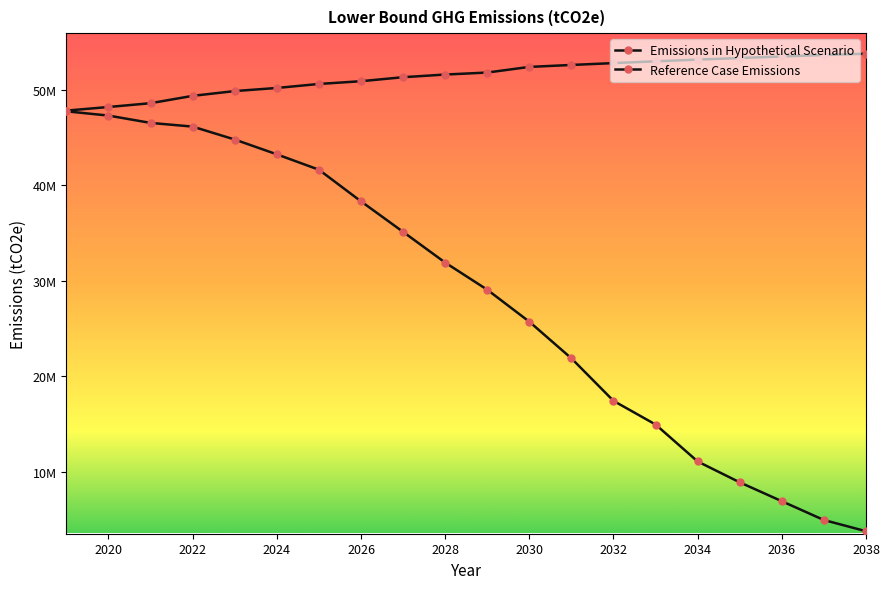

Which series has the largest range (max minus min)?

Emissions in Hypothetical Scenario